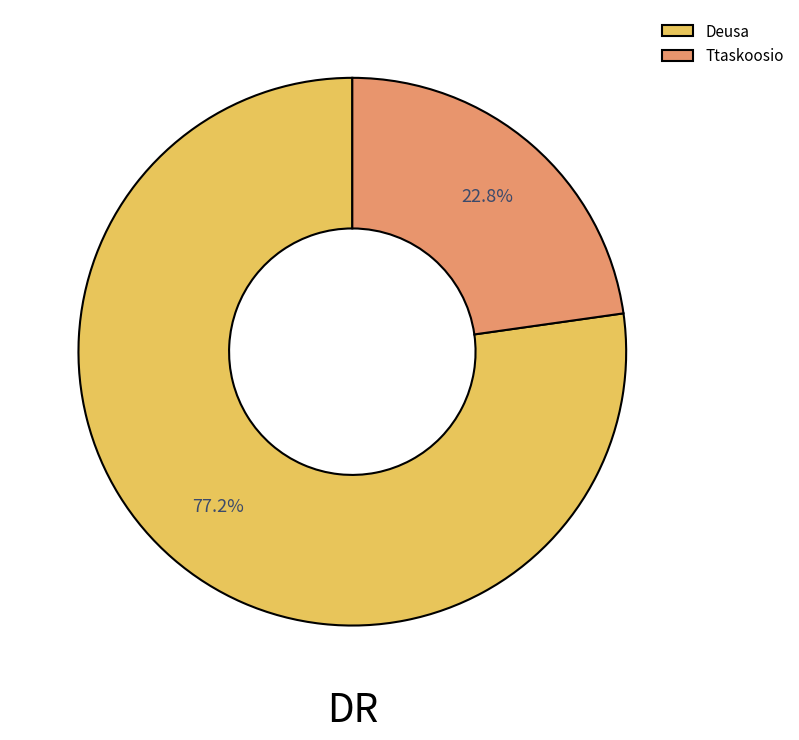

Approximately how many times larger is the value at Deusa compared to Ttaskoosio?

3.4